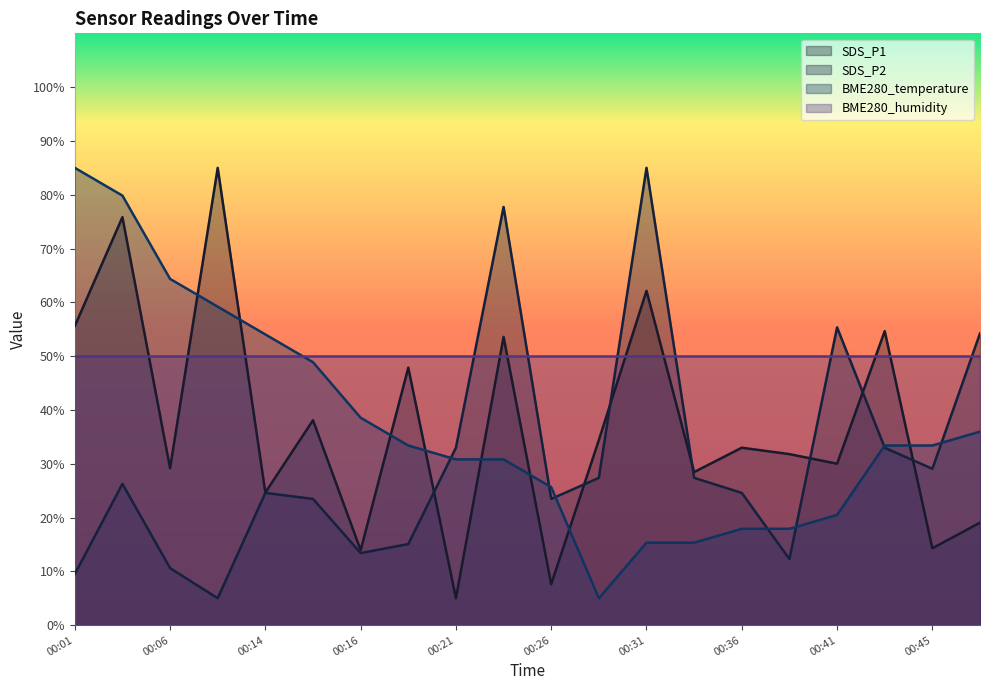

At which label does BME280_temperature first exceed 33?

00:01